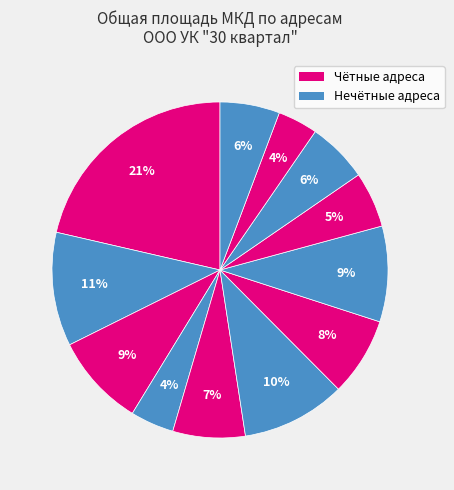

How many segments does this pie chart have?

12